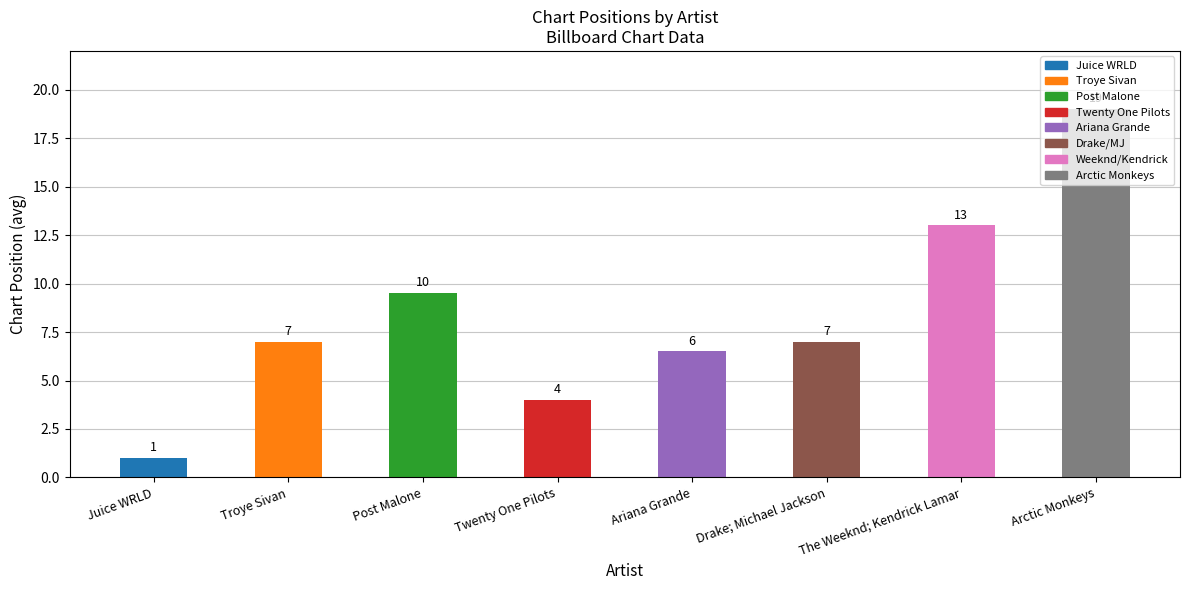

What position from the right is Troye Sivan?

7